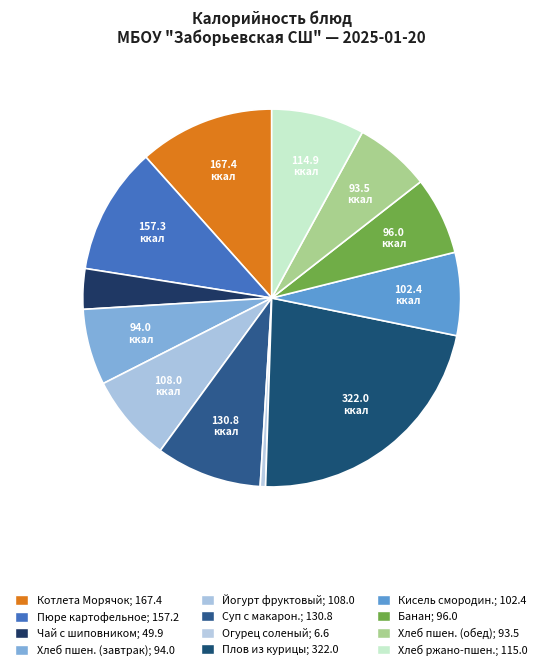

Which category has the biggest portion of the pie?

Плов из курицы